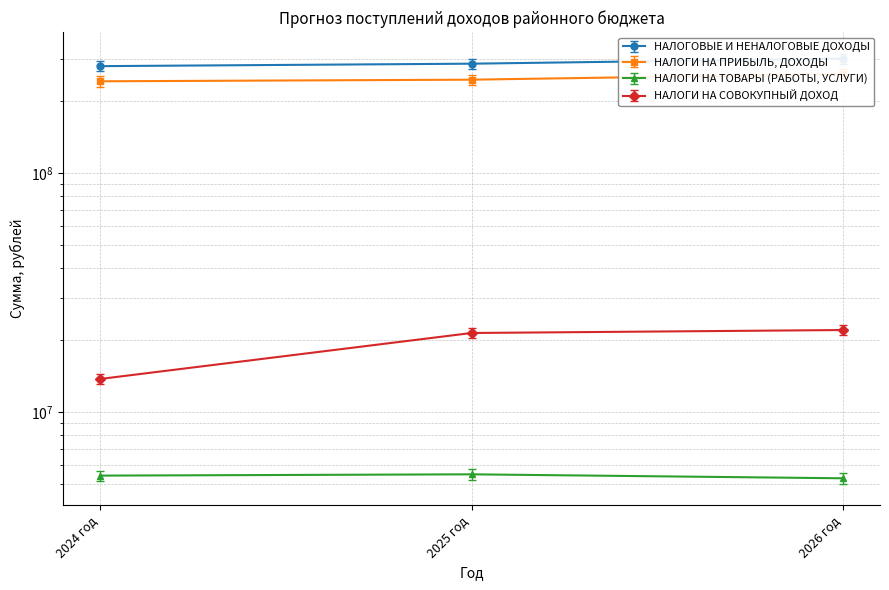

What is the difference between the maximum and second lowest values in the НАЛОГОВЫЕ И НЕНАЛОГОВЫЕ ДОХОДЫ series?

14337112.8